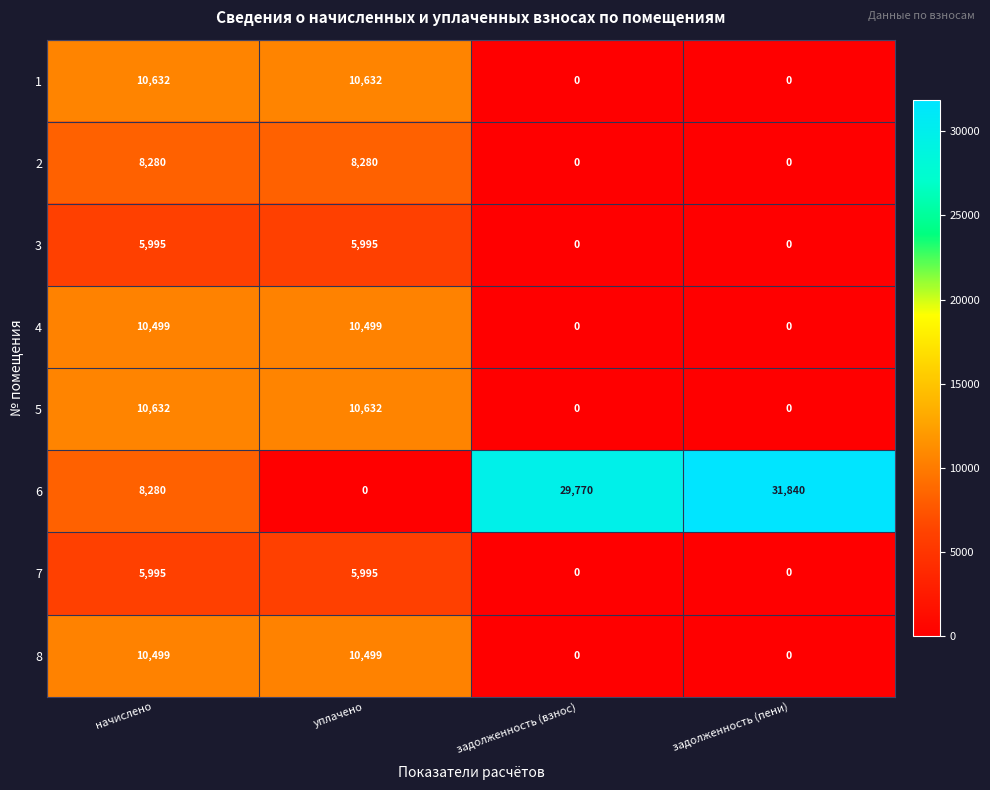

What is the sum of the 7 values at задолженность (пени) and уплачено?

5995